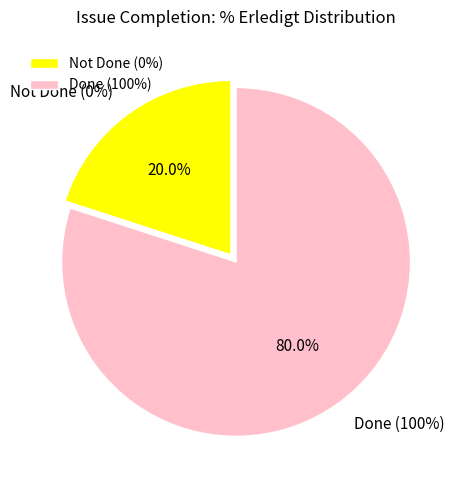

Is 515 the majority of the pie?

No